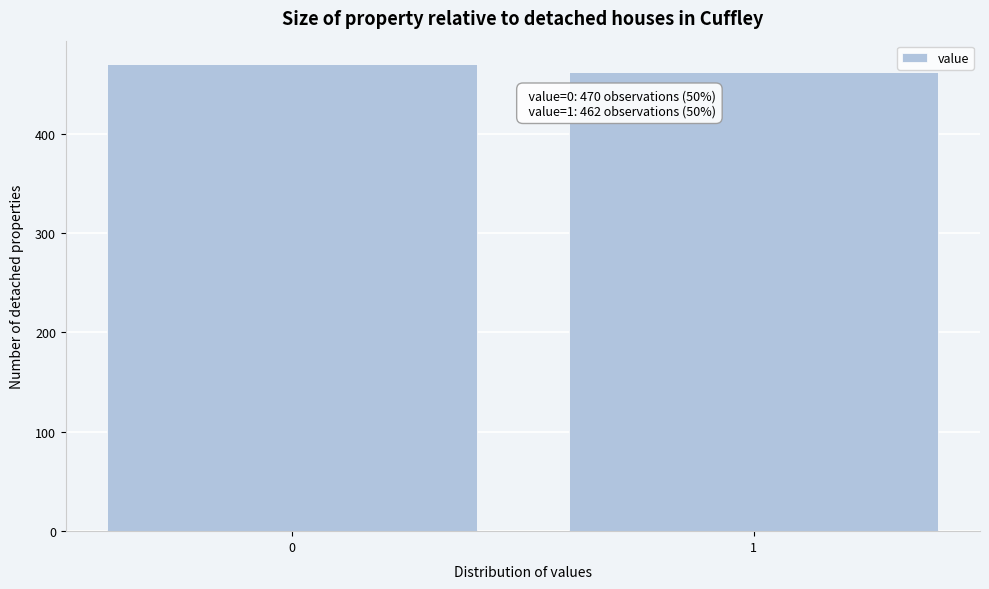

Reading left to right, list all the values displayed in this chart.

470	462